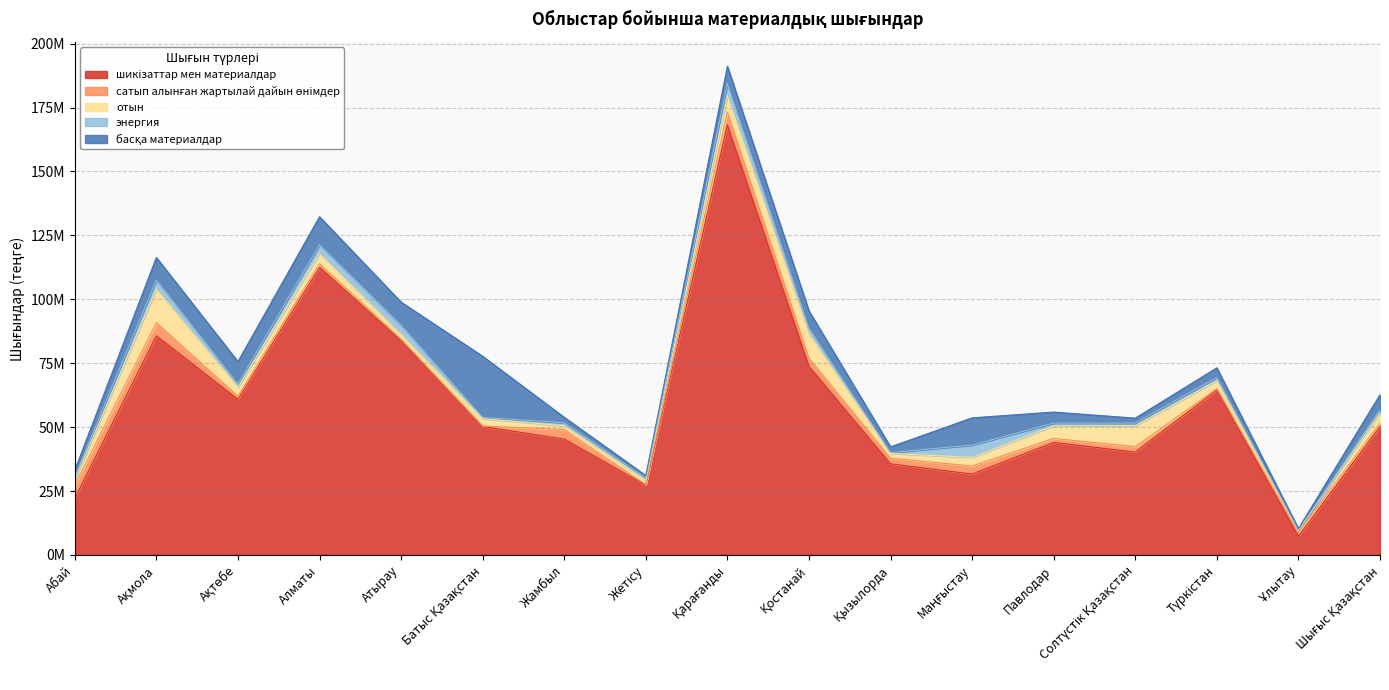

What is the approximate value of отын at Жамбыл, to the nearest 10?

1497280